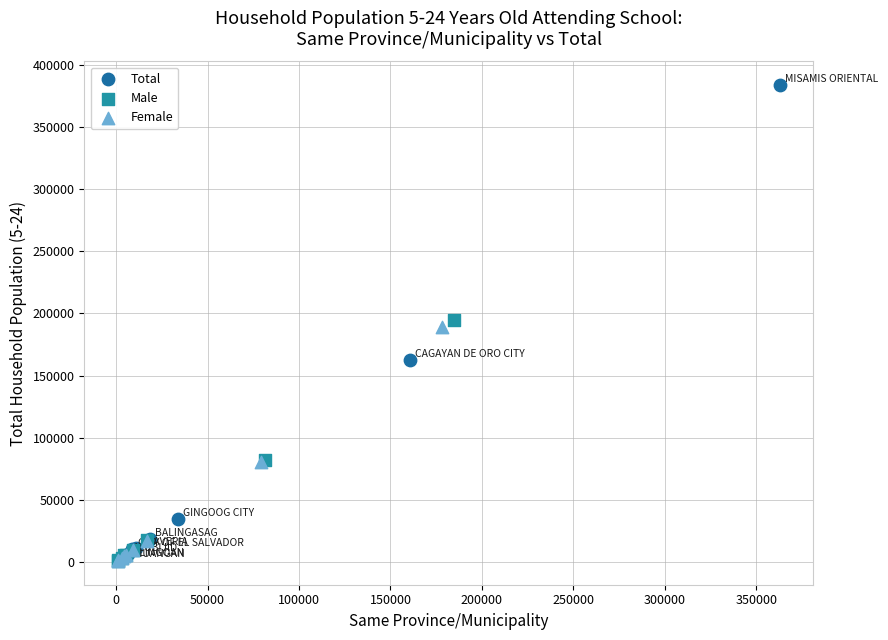

What are all the series names shown in the legend?

Total, Male, Female